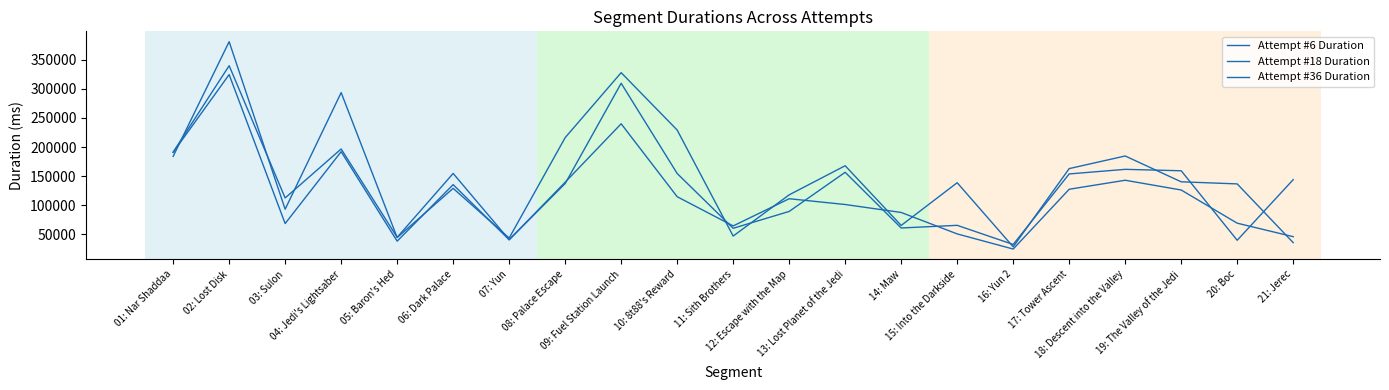

What are all the series names shown in the legend?

Attempt #6 Duration, Attempt #18 Duration, Attempt #36 Duration